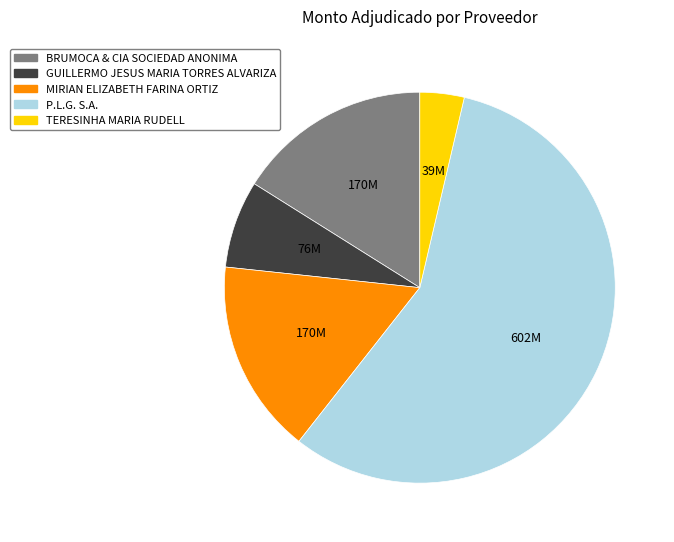

Between MIRIAN ELIZABETH FARINA ORTIZ and GUILLERMO JESUS MARIA TORRES ALVARIZA, which is larger?

MIRIAN ELIZABETH FARINA ORTIZ